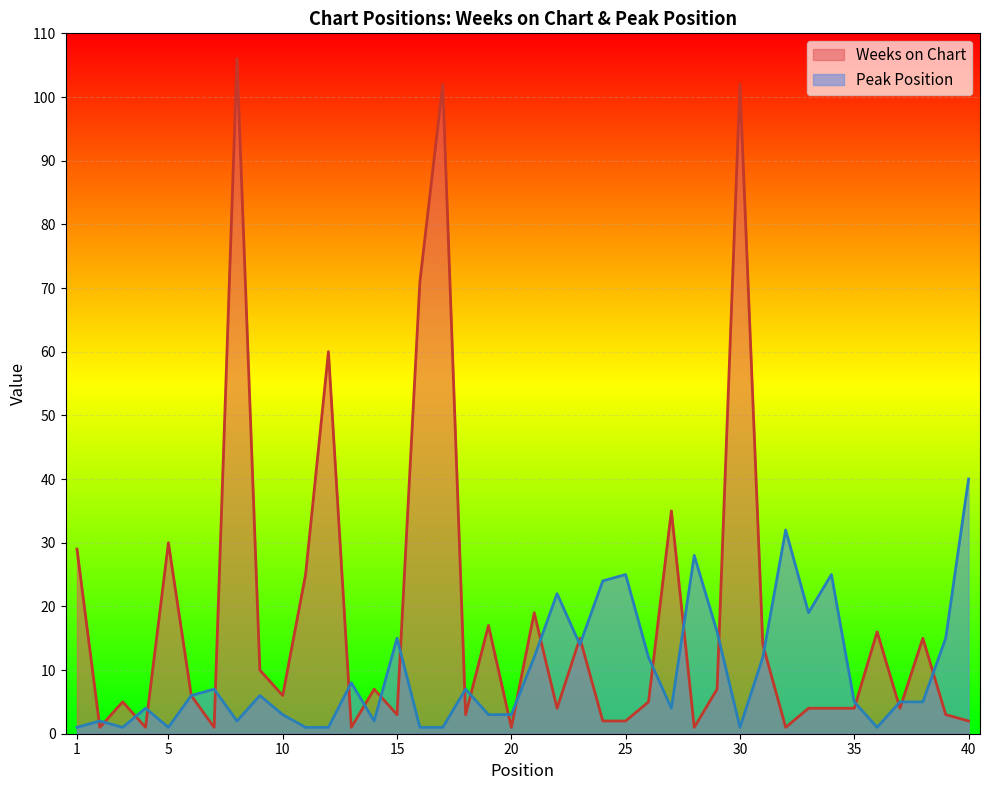

At which category is the sum across all series the highest?

8